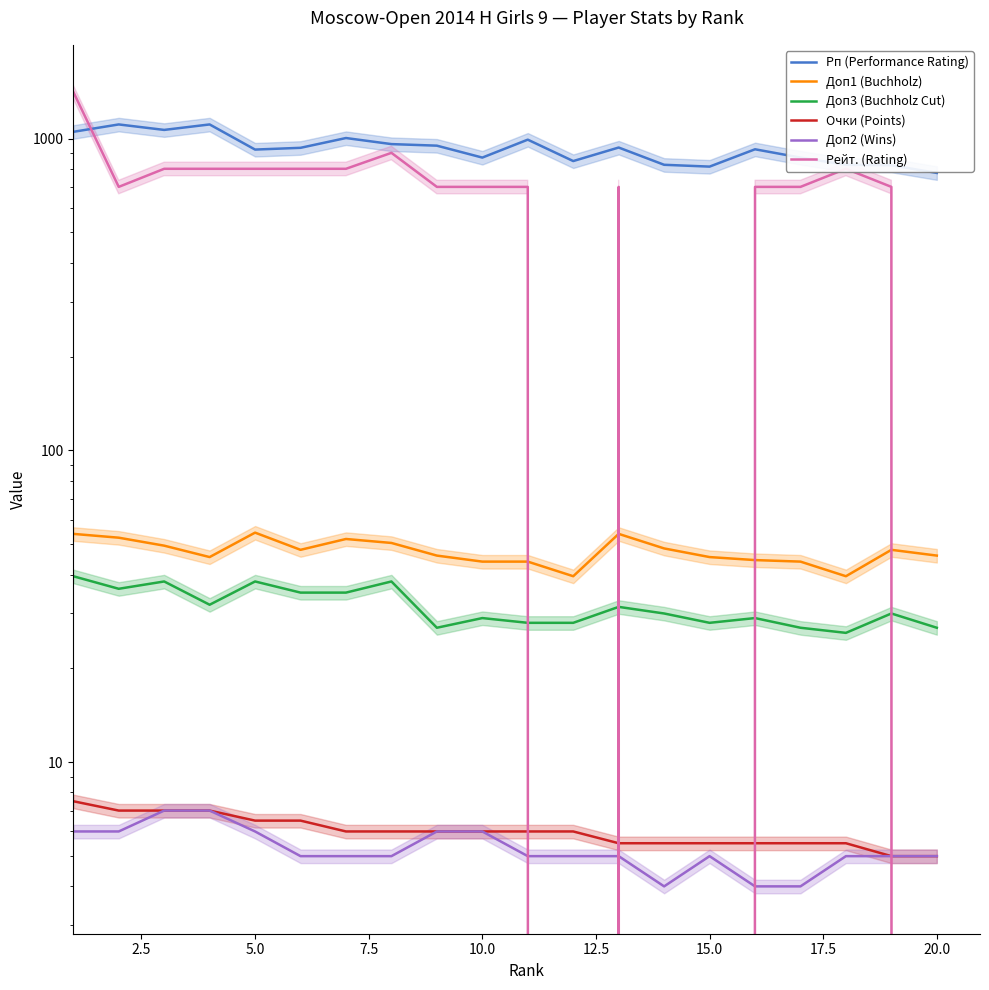

Is this an area chart (filled region under the line)?

No